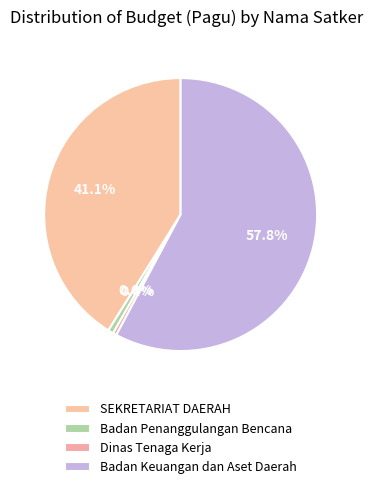

How many segments does this pie chart have?

4